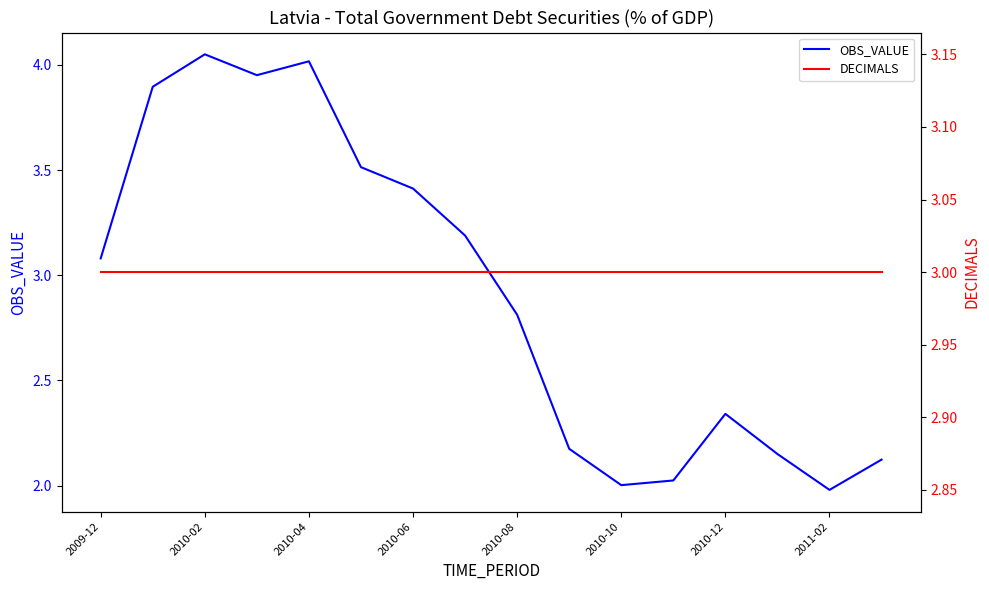

The value of OBS_VALUE at 2010-10 is 1.3. True or false?

False